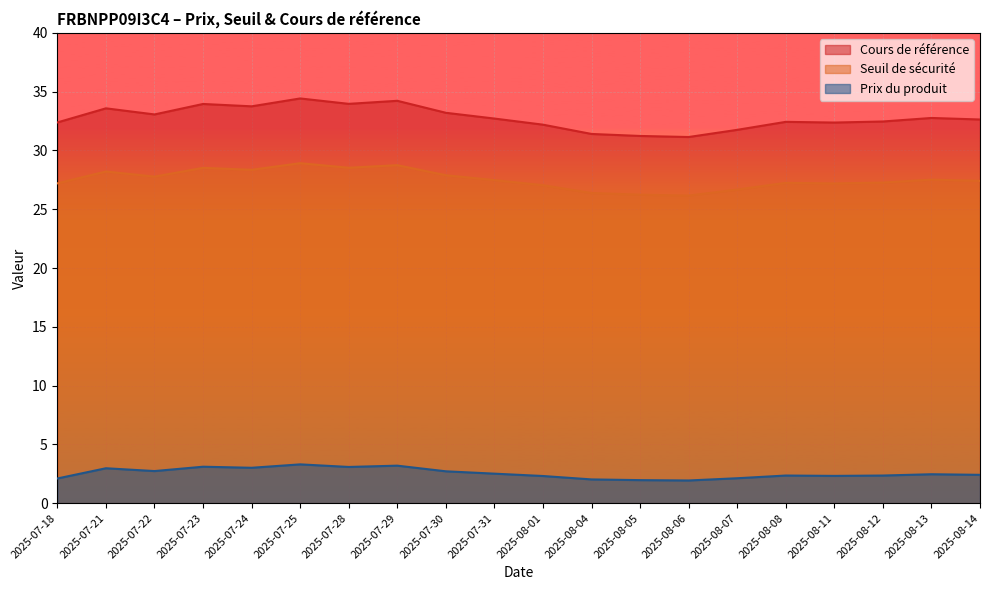

What is the difference between the Prix du produit values at 2025-07-29 and 2025-08-12?

0.8